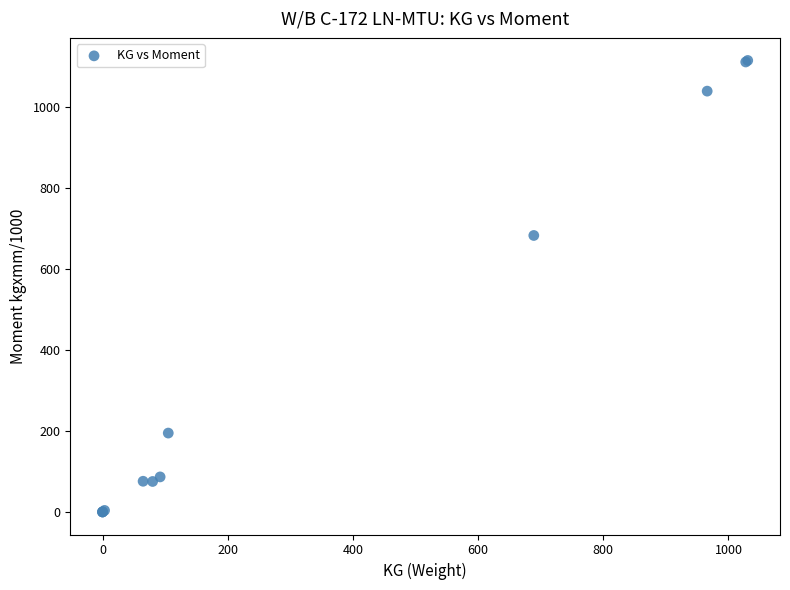

What Y value in the scatter plot is closest to 557?

682.5